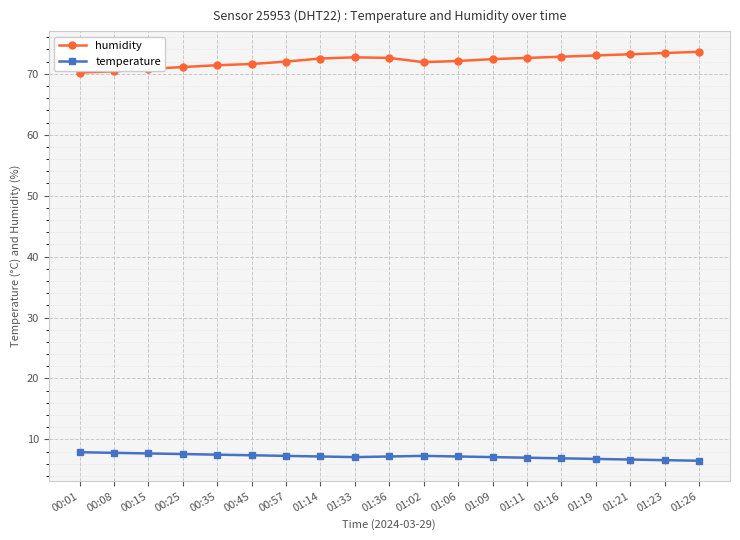

What is the smallest value displayed?

6.5